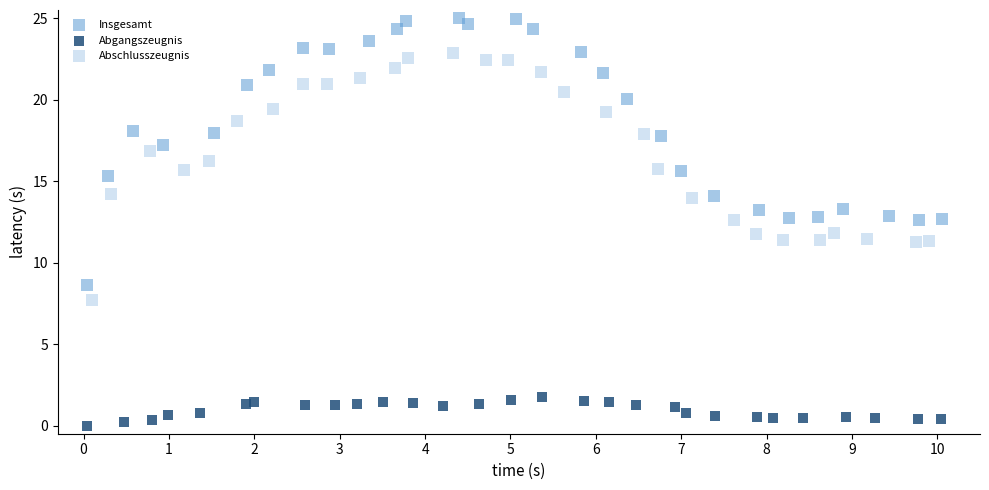

What are all the series names shown in the legend?

Insgesamt, Abgangszeugnis, Abschlusszeugnis